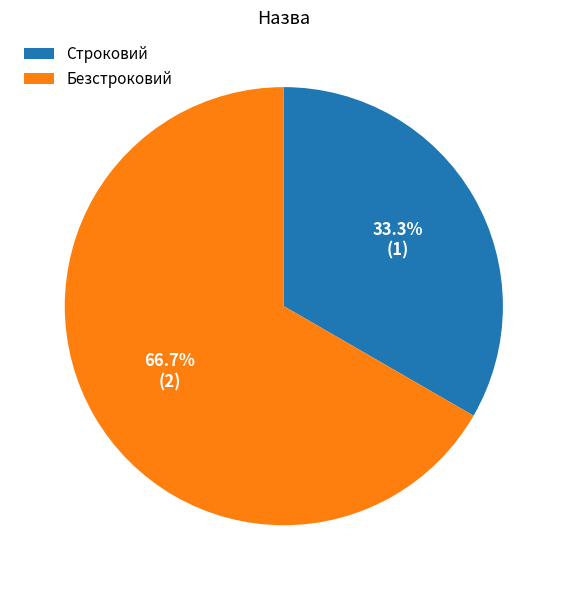

True or false: Безстроковий accounts for 67% of the total.

True